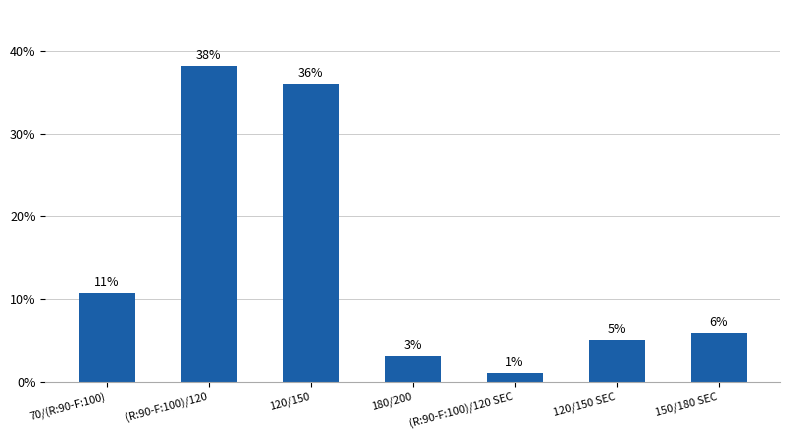

How many bars are there in total?

7